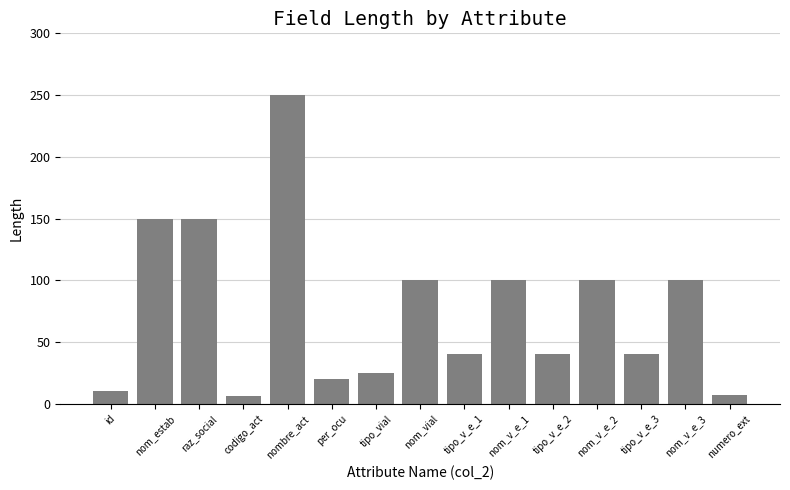

Does the chart contain stacked bars?

No